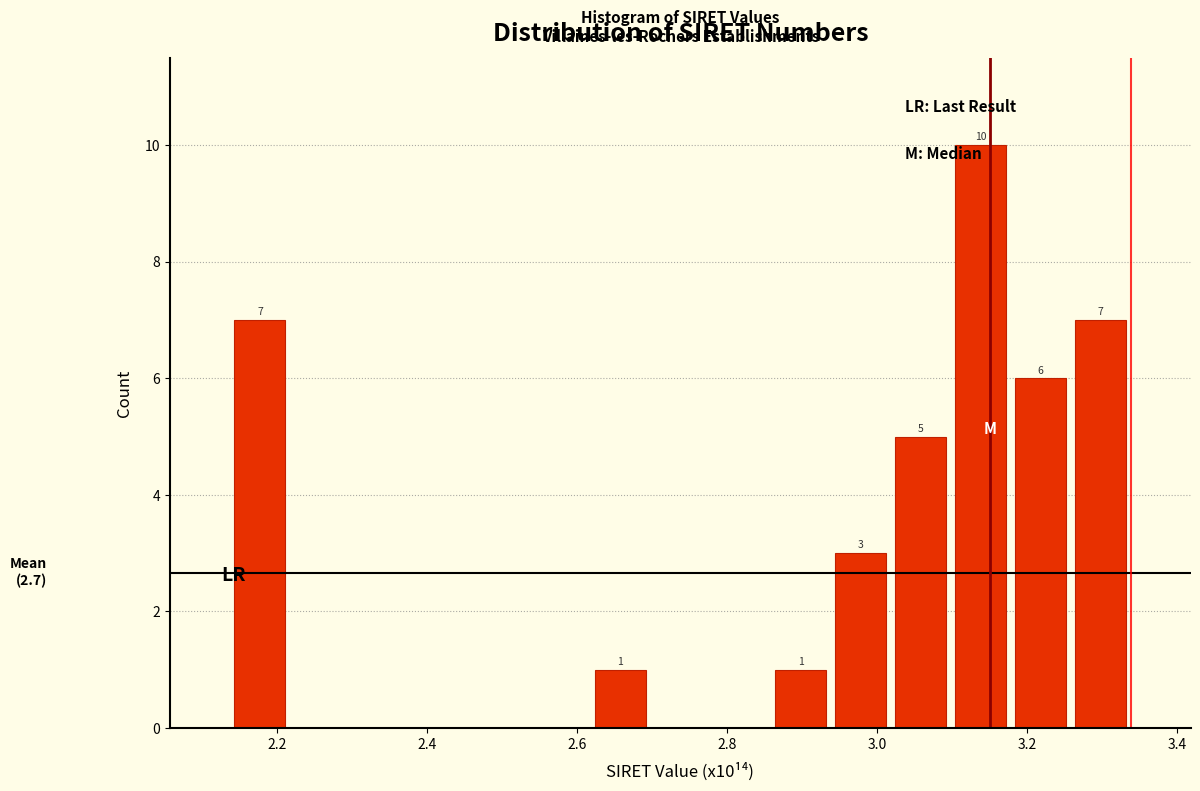

Which range on the x-axis has the tallest bar?

3.10 to 3.18